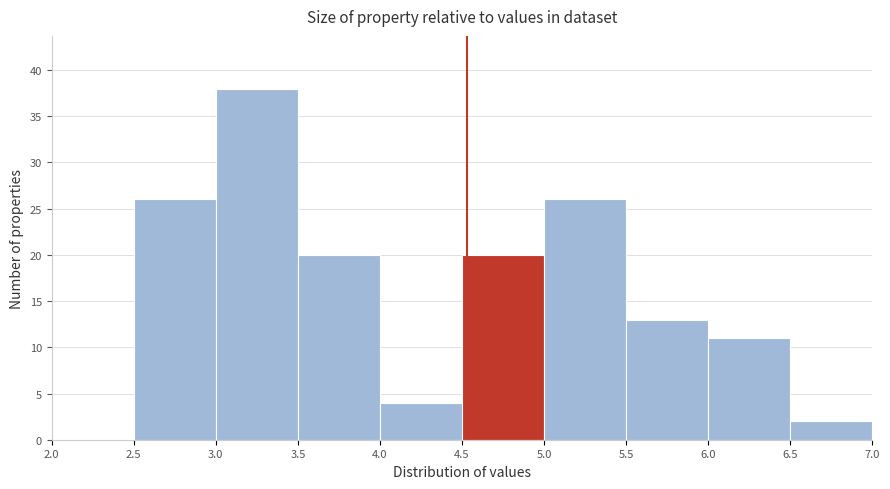

Reading left to right, transcribe this chart: for each bar, give the range it covers on the x-axis and its height. The values are not printed on the chart, so give them approximately, as read against the axis.

2.0 to 2.5: 0
2.5 to 3.0: 26
3.0 to 3.5: 38
3.5 to 4.0: 20
4.0 to 4.5: 4
4.5 to 5.0: 20
5.0 to 5.5: 26
5.5 to 6.0: 13
6.0 to 6.5: 11
6.5 to 7.0: 2